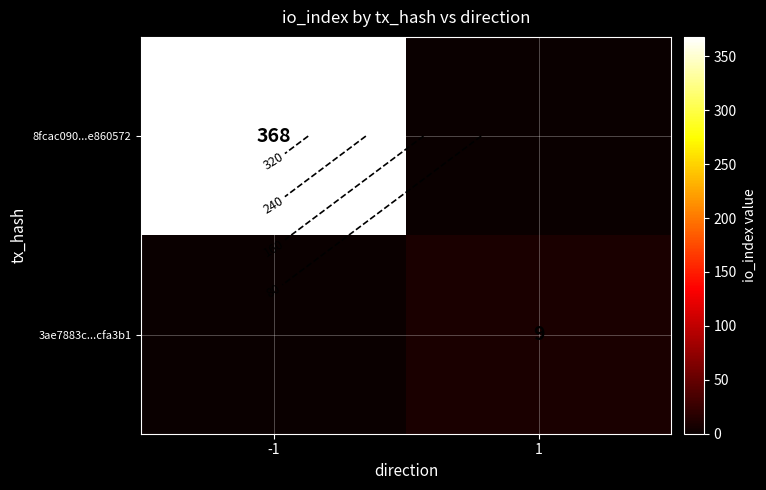

What is the total value across all series at -1?

368